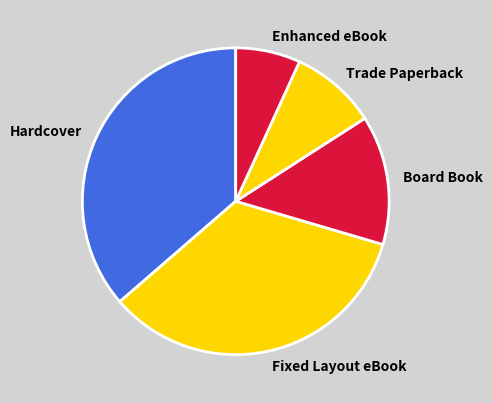

The Enhanced eBook slice represents 22% of the pie. True or false?

False